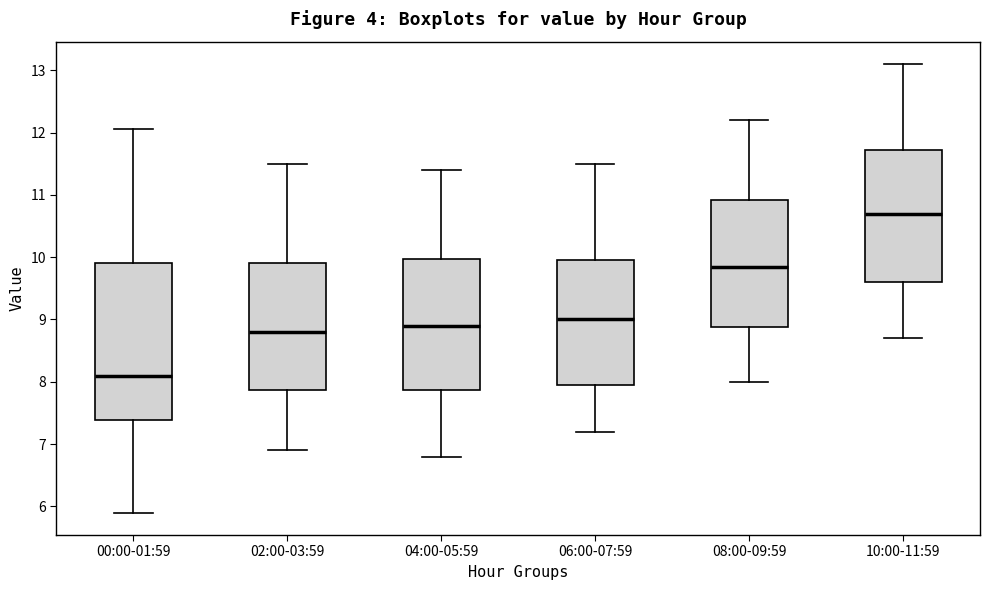

Which box's median line is the lowest?

00:00-01:59